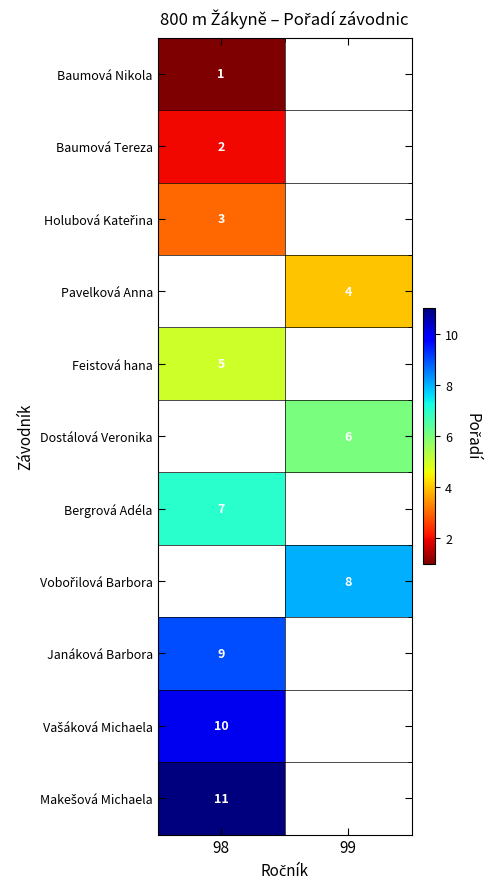

Which label corresponds to the largest value in the chart?

98